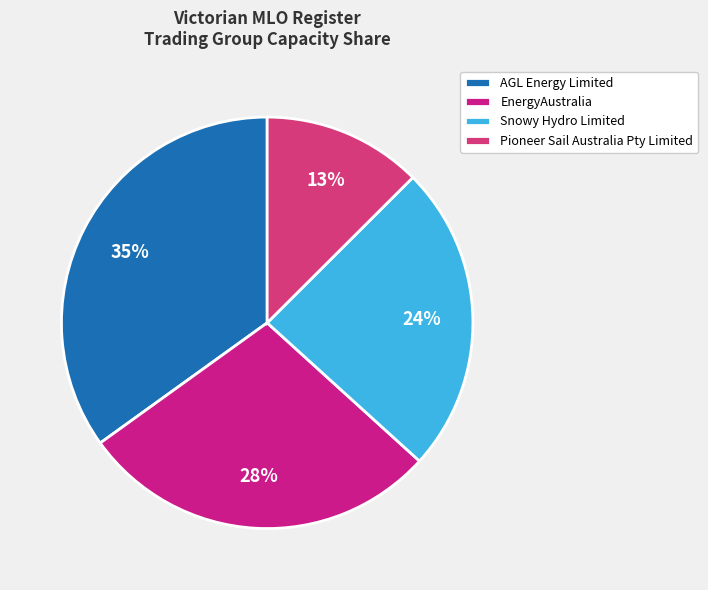

How many slices are in this pie chart?

4